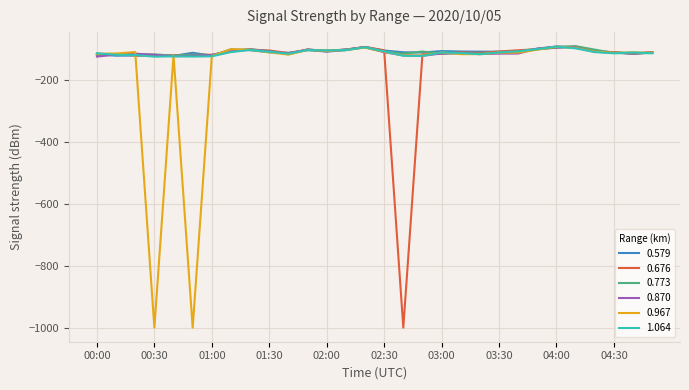

What is the maximum value shown in the chart?

-91.7